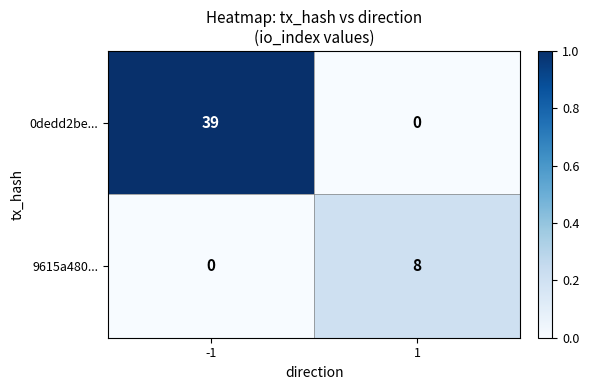

What is the maximum value shown in the chart?

39